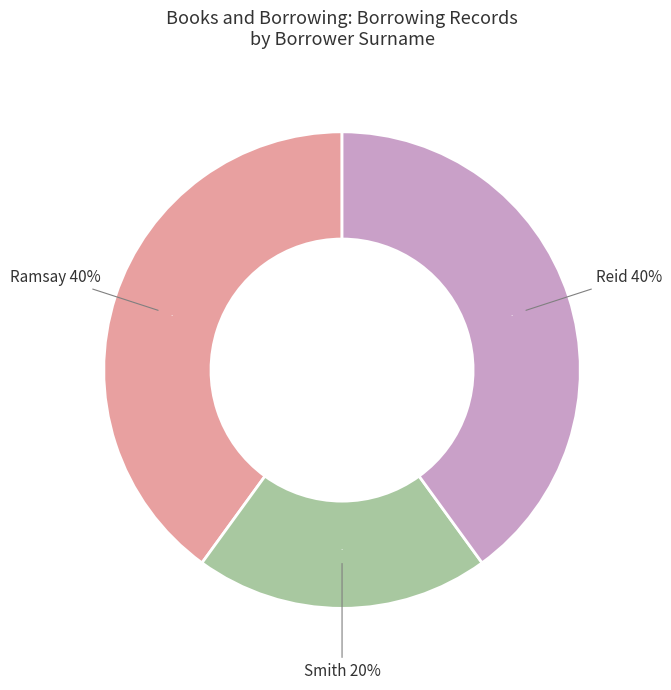

What is the ratio of the value at Ramsay (17495) to the value at Reid (17781)?

1.0